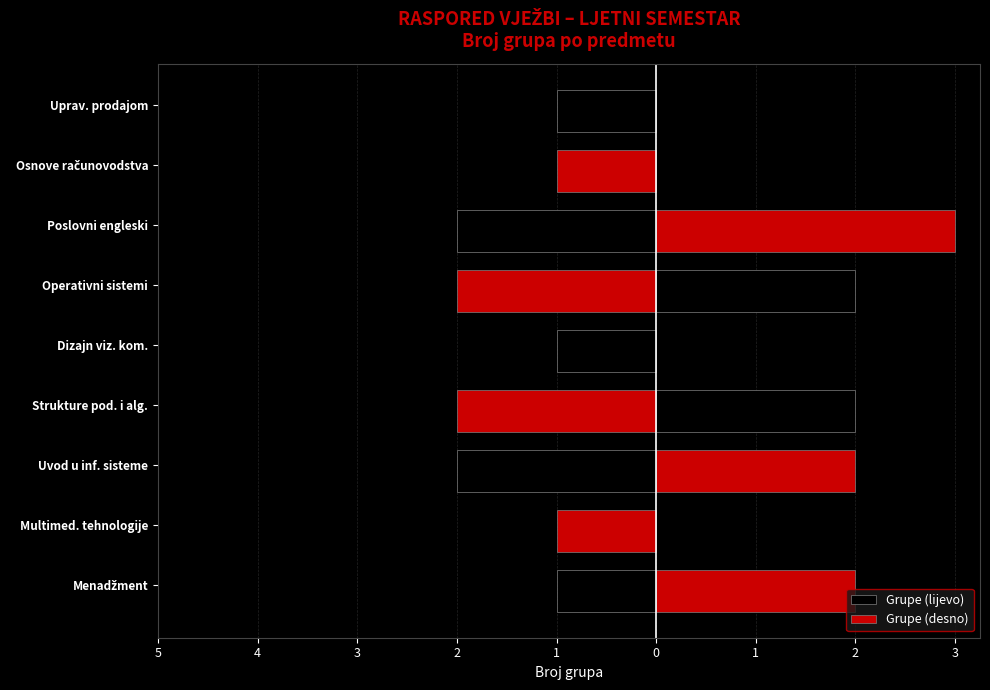

What is the label of the 5th bar from the right?

Dizajn vizuelnih komunikacija